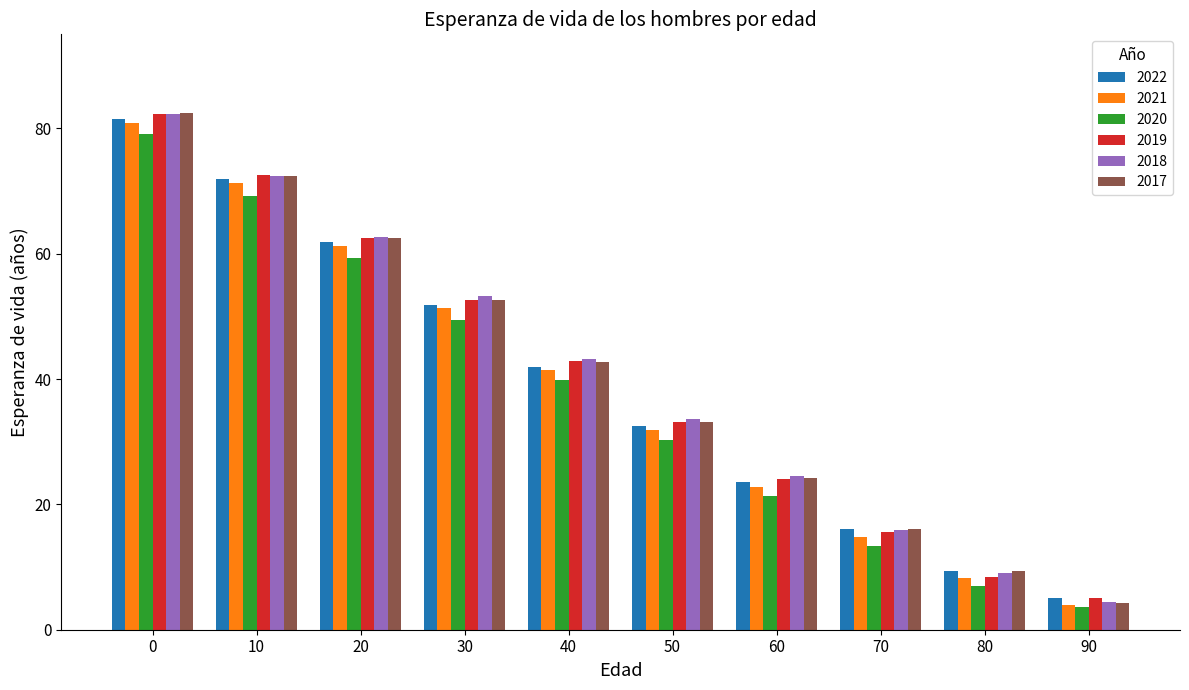

List the labels in order of 2017 value, smallest first.

90, 80, 70, 60, 50, 40, 30, 20, 10, 0